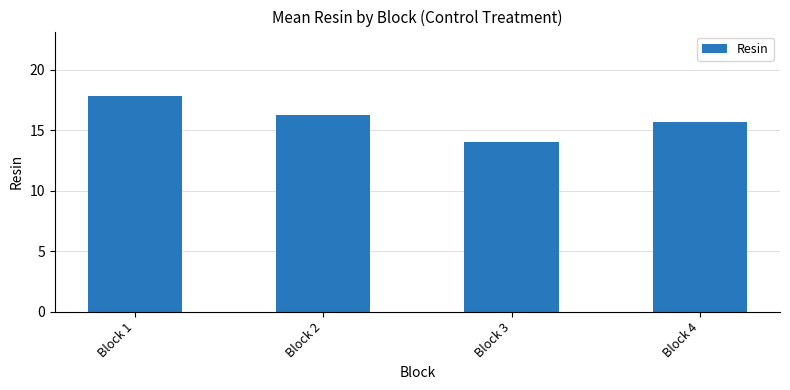

Reading right to left, what are all the values shown in this chart?

15.7	14.0	16.2	17.8